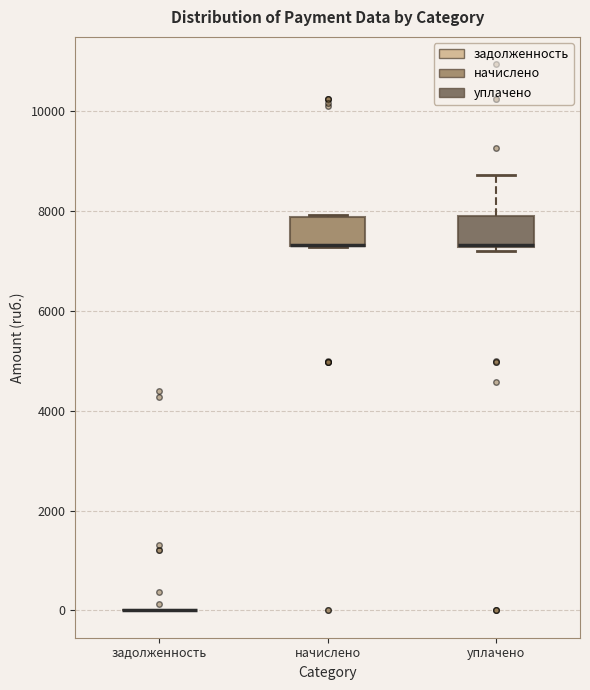

Reading left to right, transcribe this box plot: for each box, give where its median line is, the range the box spans, and where its two whiskers end, as read against the y-axis. The values are not printed on the chart, so give them approximately, as read against the axis.

задолженность: box collapsed to a line at 0, whiskers 0 to 0
начислено: median 7400 (drawn on the box's lower edge), box 7200 to 7800, whiskers 7200 to 8000
уплачено: median 7400 (drawn on the box's lower edge), box 7200 to 7800, whiskers 7200 (just below the box's lower edge) to 8800